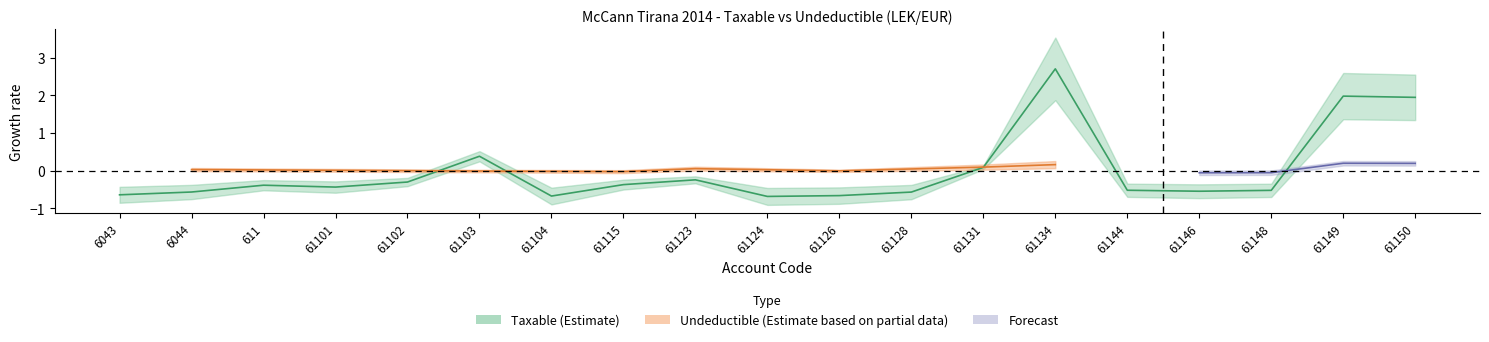

How many points are lower than both their immediate neighbors (excluding endpoints)?

4